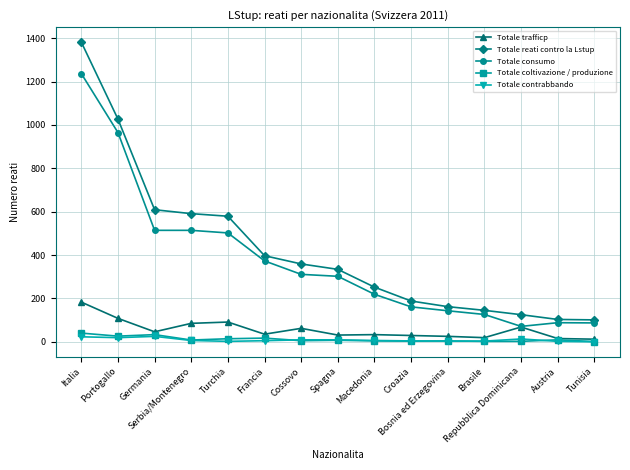

How many lines are shown in the chart?

5